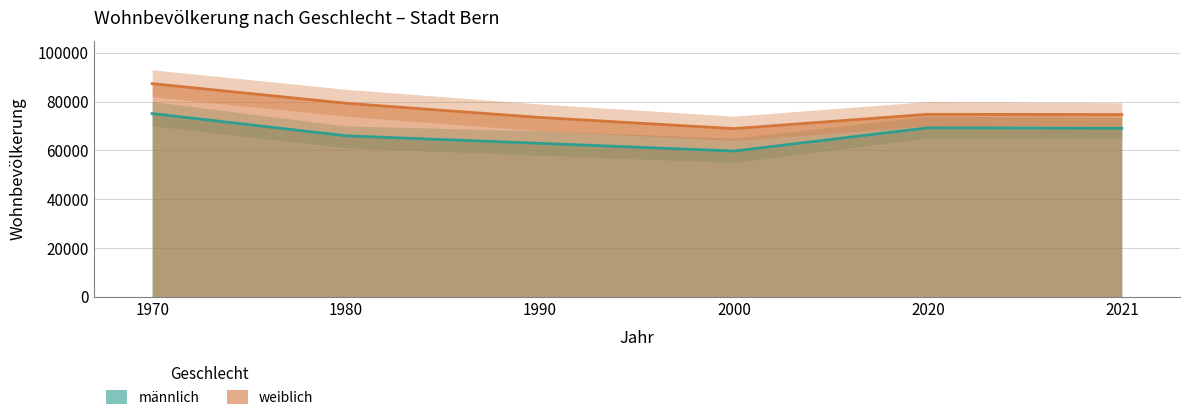

In weiblich, how many points are lower than both neighbors (excluding endpoints)?

1